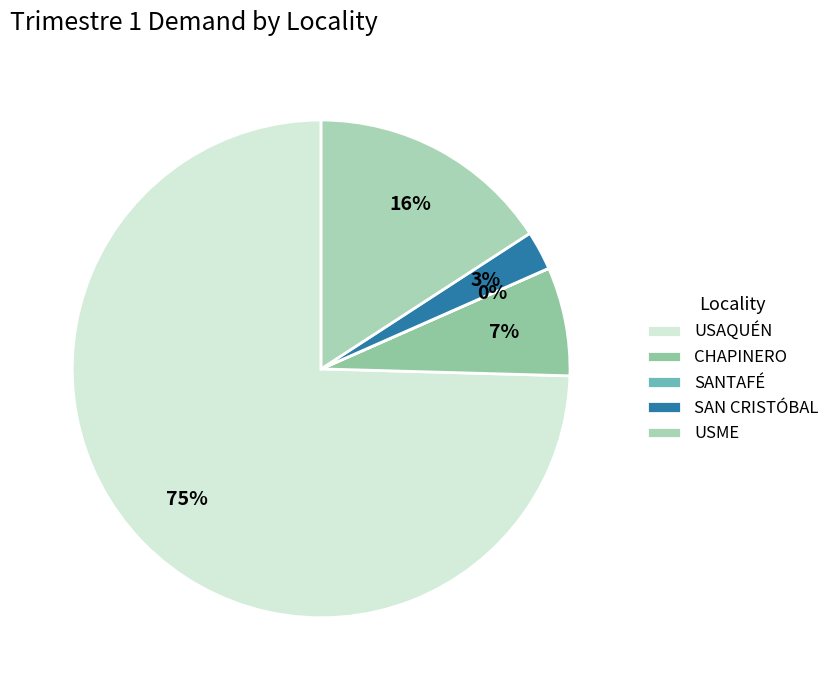

What is the change in value from SANTAFÉ to SAN CRISTÓBAL?

+835